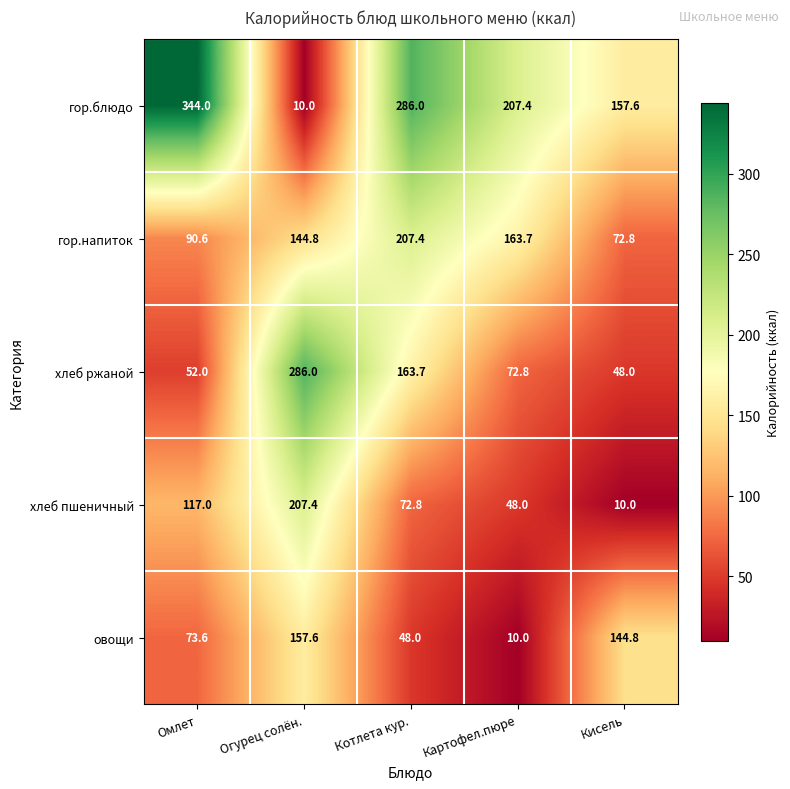

List the labels in order of гор.напиток value, largest first.

Котлета кур., Картофел.пюре, Огурец солён., Омлет, Кисель